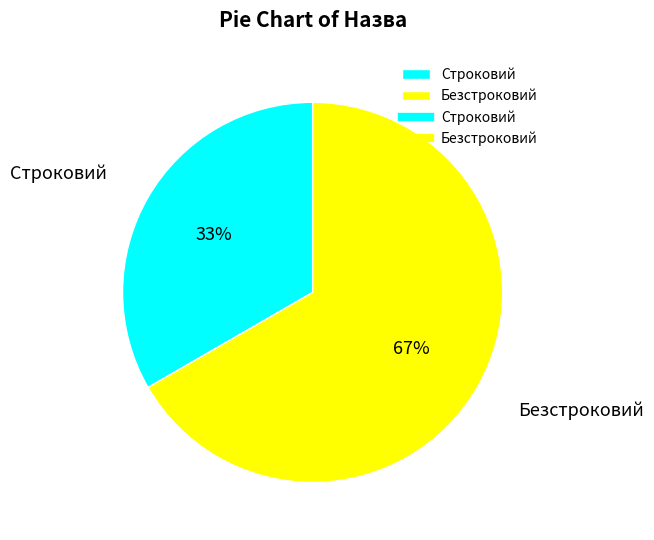

To the nearest percent, what is the combined percentage of Безстроковий and Строковий?

100%